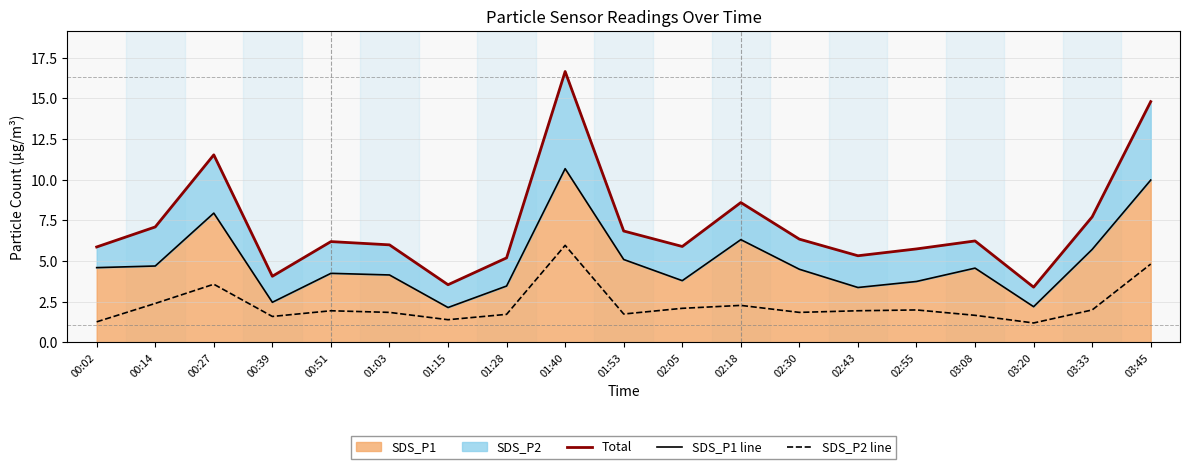

What is the label of the 19th point from the left?

03:45